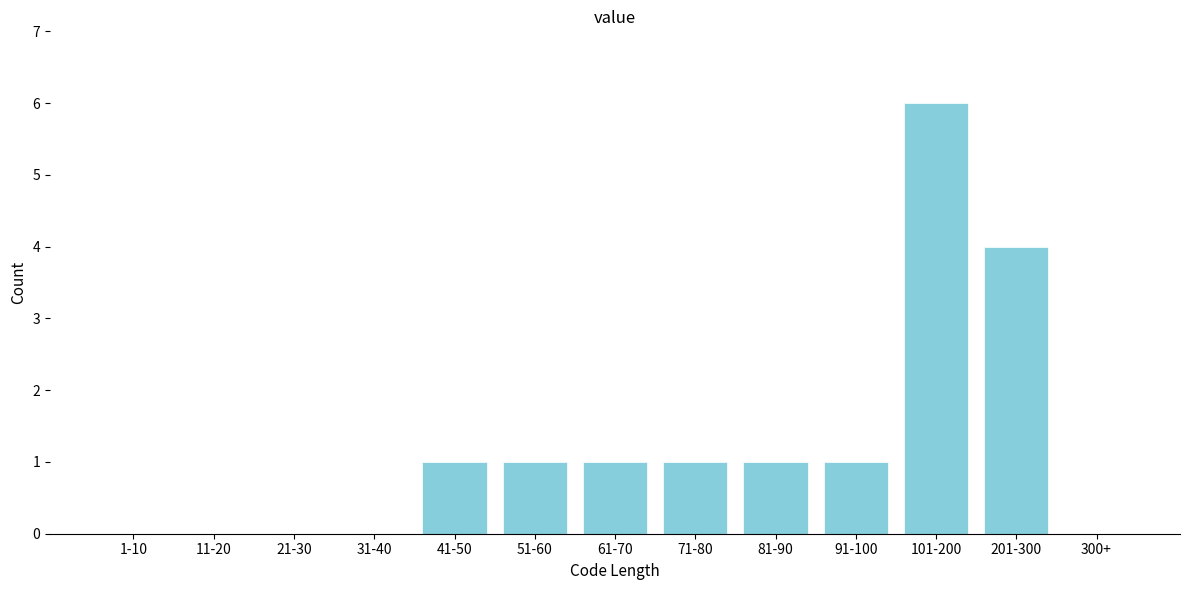

Reading right to left, transcribe all the data shown in this chart.

300+=0	201-300=4	101-200=6	91-100=1	81-90=1	71-80=1	61-70=1	51-60=1	41-50=1	31-40=0	21-30=0	11-20=0	1-10=0